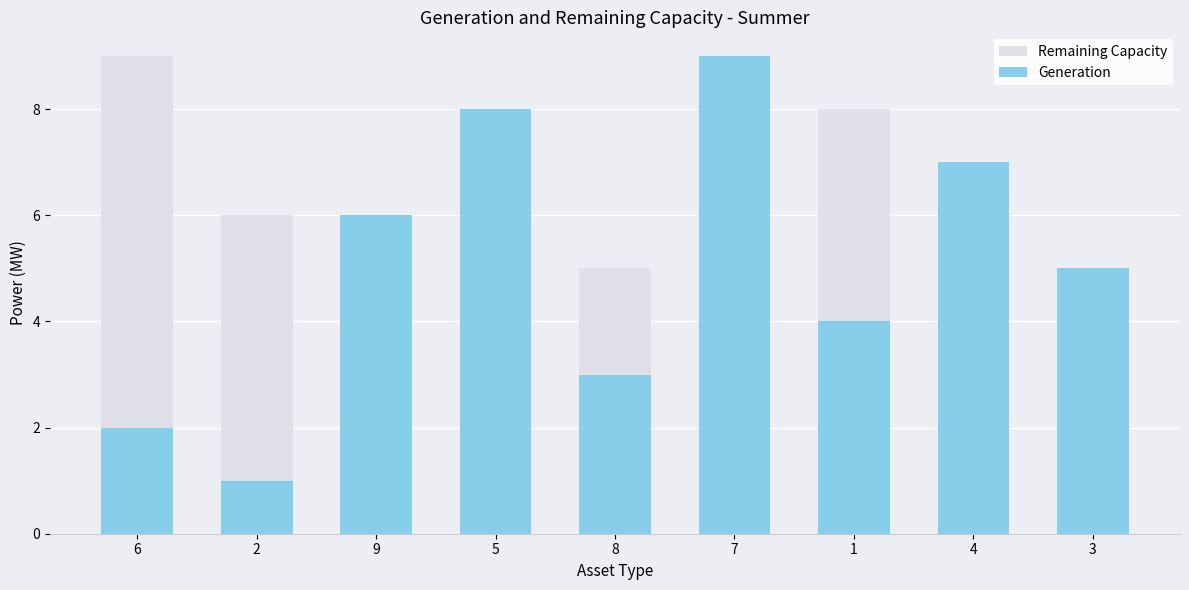

At which category is the sum across all series the highest?

5